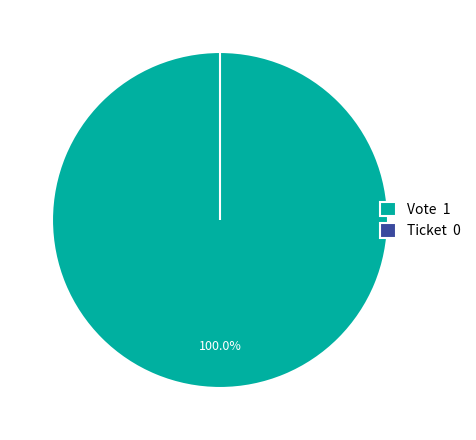

What is the smallest slice in the pie chart?

Ticket